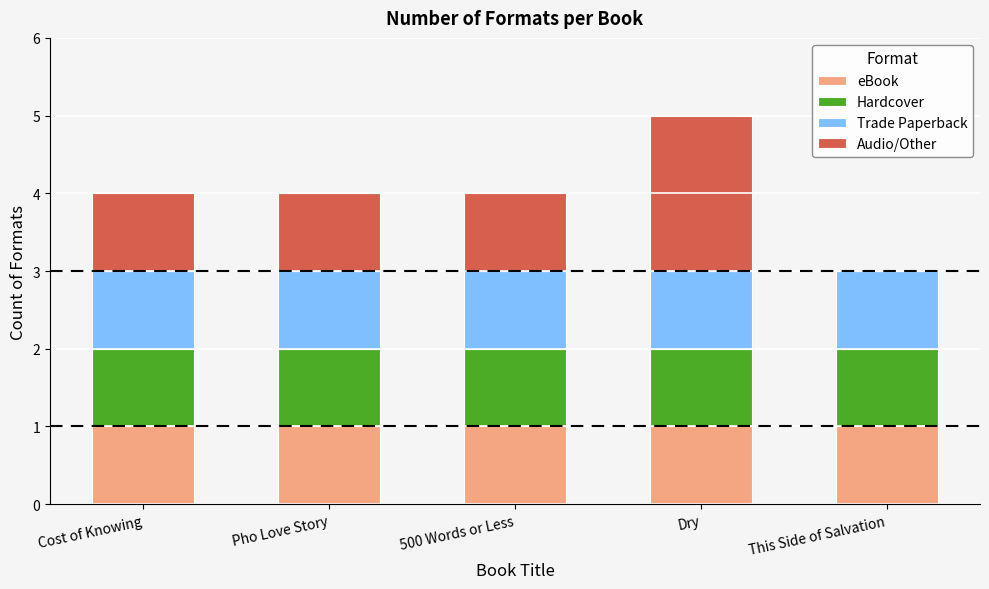

True or false: eBook has a value of 1 at Pho Love Story.

True